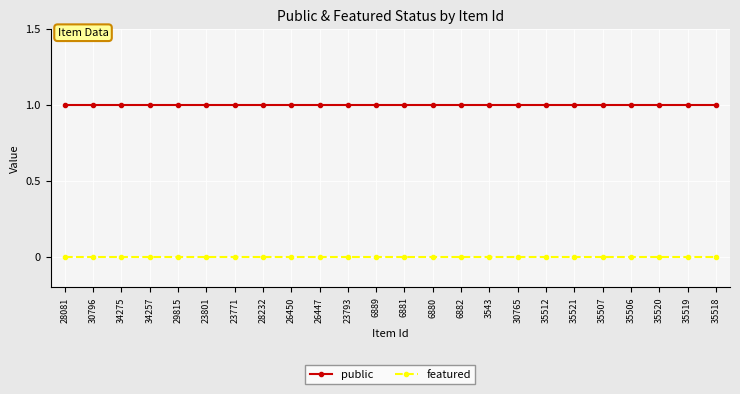

True or false: public has a value of 1 at 23771.

True